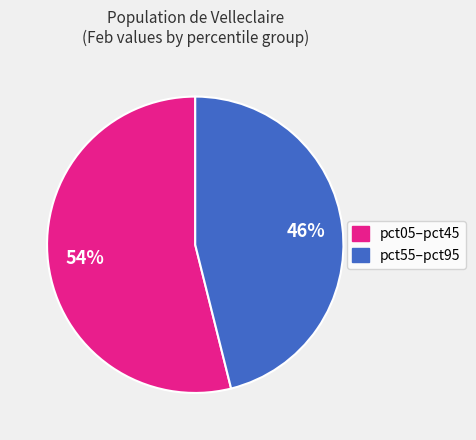

Is there a majority slice in this chart?

Yes